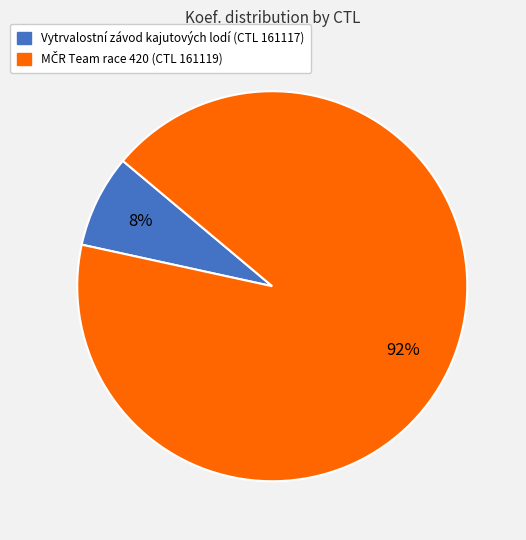

How many slices are in this pie chart?

2